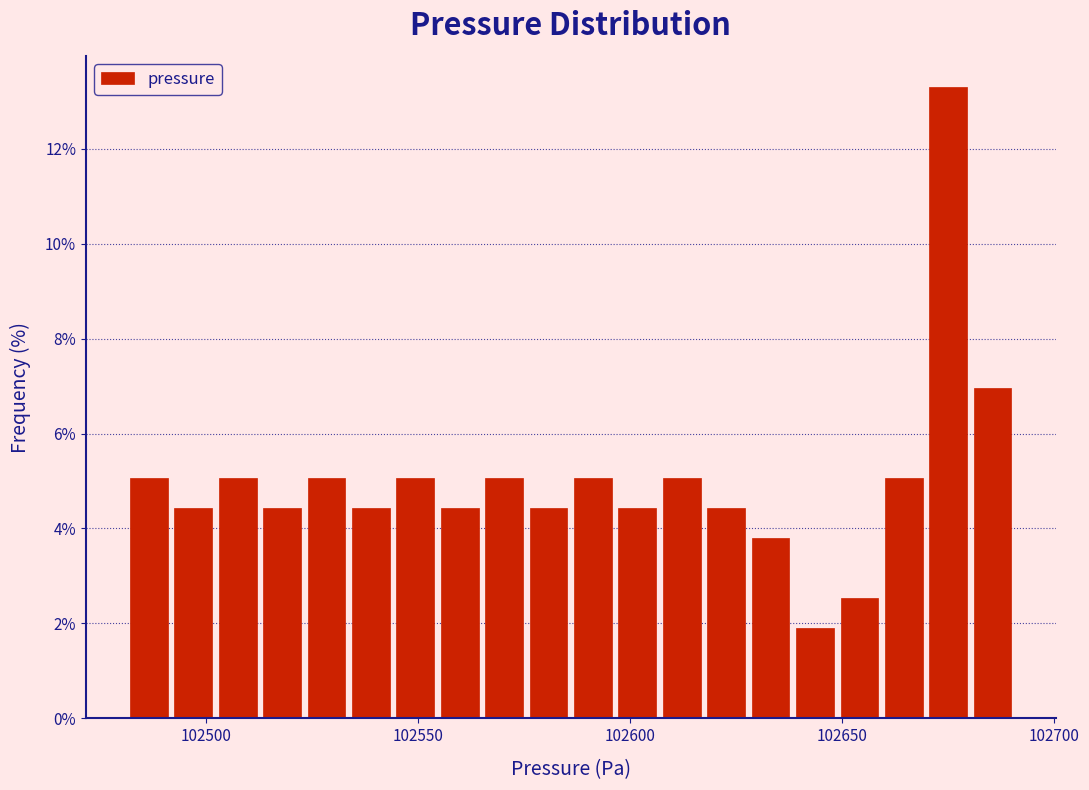

Read against the x-axis, roughly where is the centre of the tallest bar?

102675